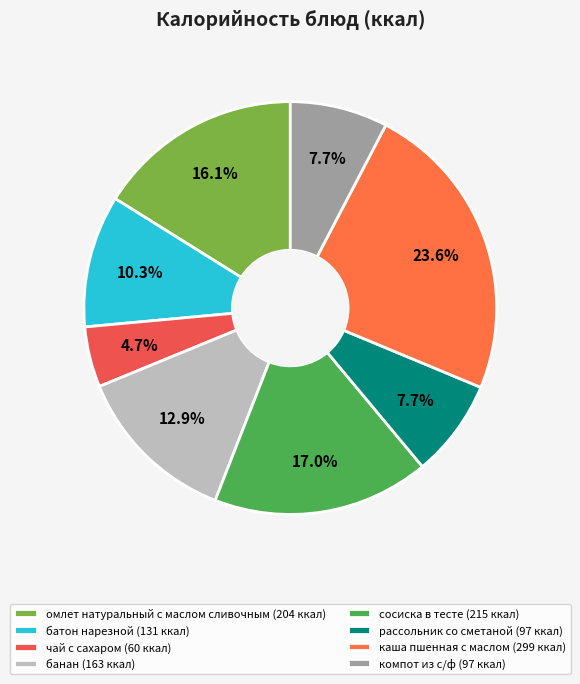

How many segments does this pie chart have?

8